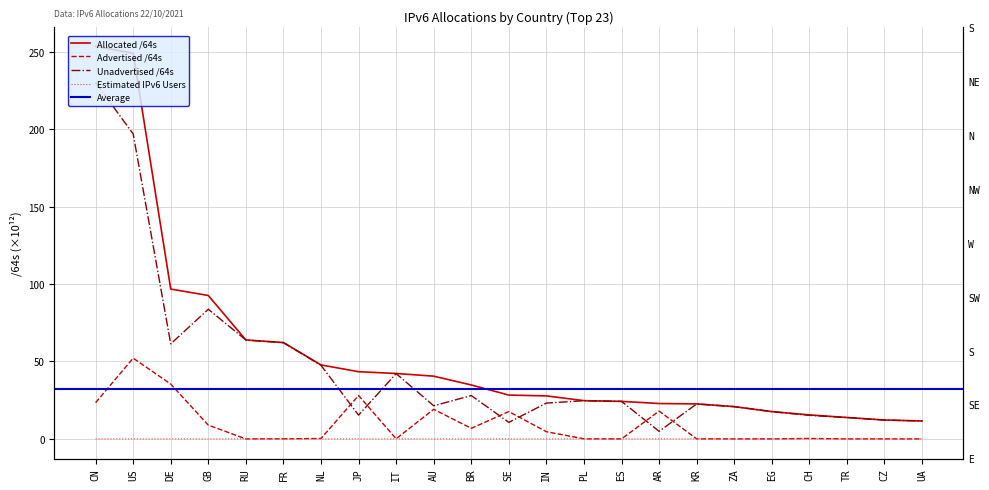

Is this an area chart (filled region under the line)?

No